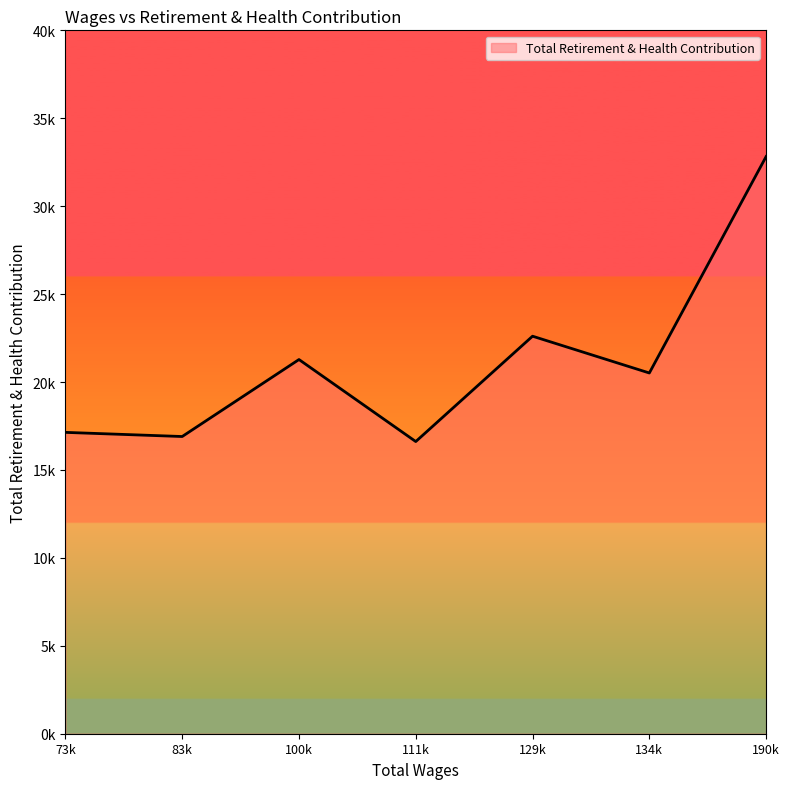

Is it true that the value at 190k is 32823?

True